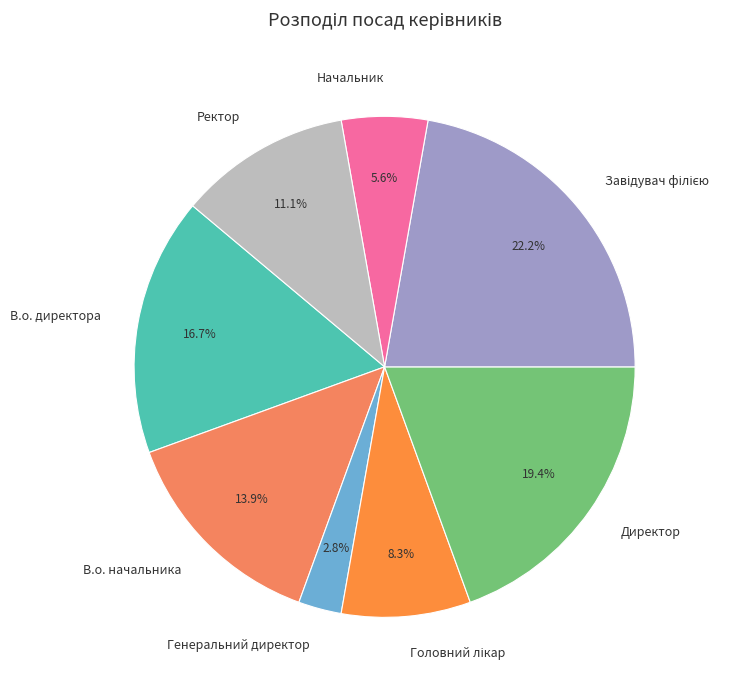

To the nearest percent, what is the combined percentage of Ректор and Генеральний директор?

14%